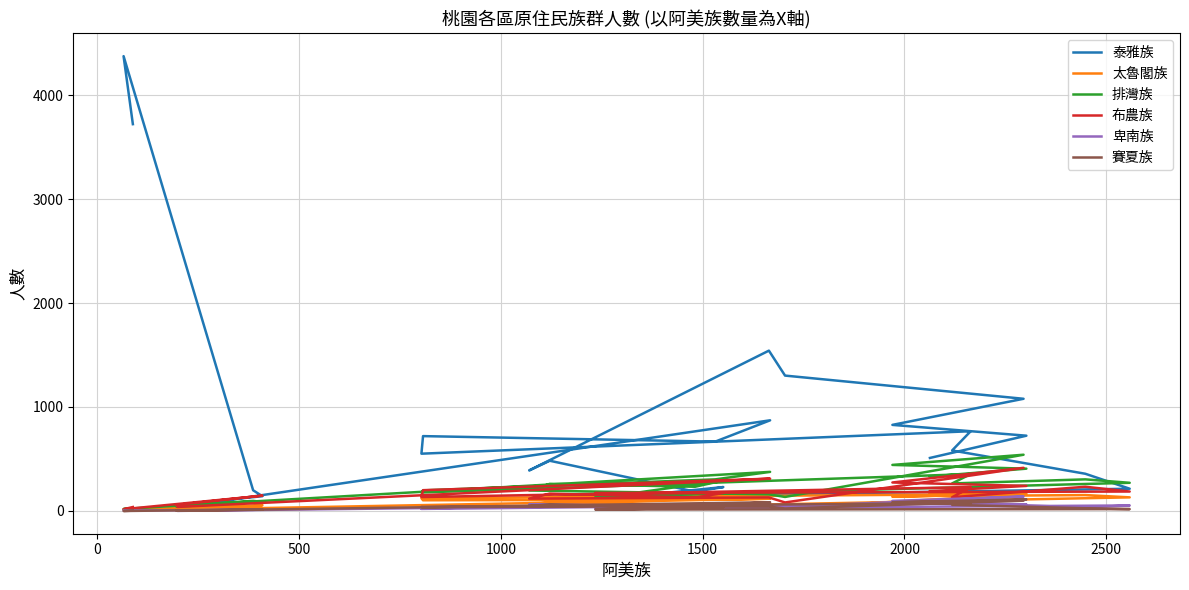

Reading right to left, transcribe all the data shown in this chart.

泰雅族: 3720	4374	199	142	58	33	872	667	720	551	767	582	358	214	133	115	230	186	483	390	1542	1302	1079	828	724	510
太魯閣族: 27	15	47	56	18	13	118	108	103	123	160	144	153	131	30	20	73	61	81	66	49	26	163	137	168	169
排灣族: 28	19	97	87	42	50	376	304	198	178	355	265	304	271	134	133	293	233	261	197	160	135	541	443	407	331
布農族: 38	17	138	148	58	39	311	293	200	134	229	132	233	187	173	166	173	129	167	119	130	82	415	274	241	191
卑南族: 5	5	11	14	4	1	65	64	27	20	74	77	34	53	22	21	35	37	57	63	40	41	139	97	63	70
賽夏族: 3	0	14	12	5	2	84	58	34	39	75	59	26	18	14	13	37	22	65	46	42	24	99	84	111	79